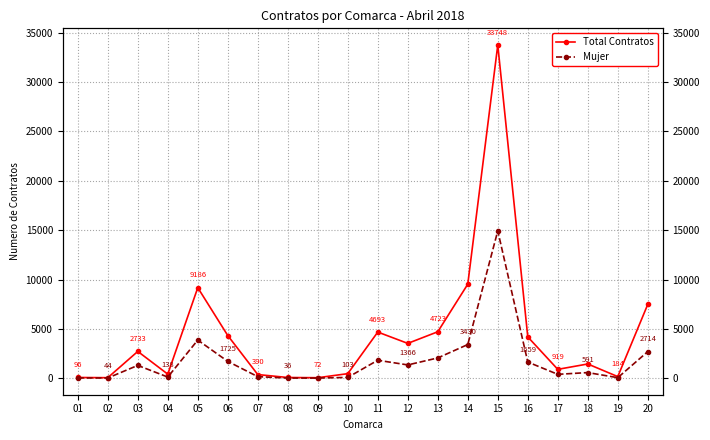

What value does the Mujer series have at 10, to the nearest 50?

100